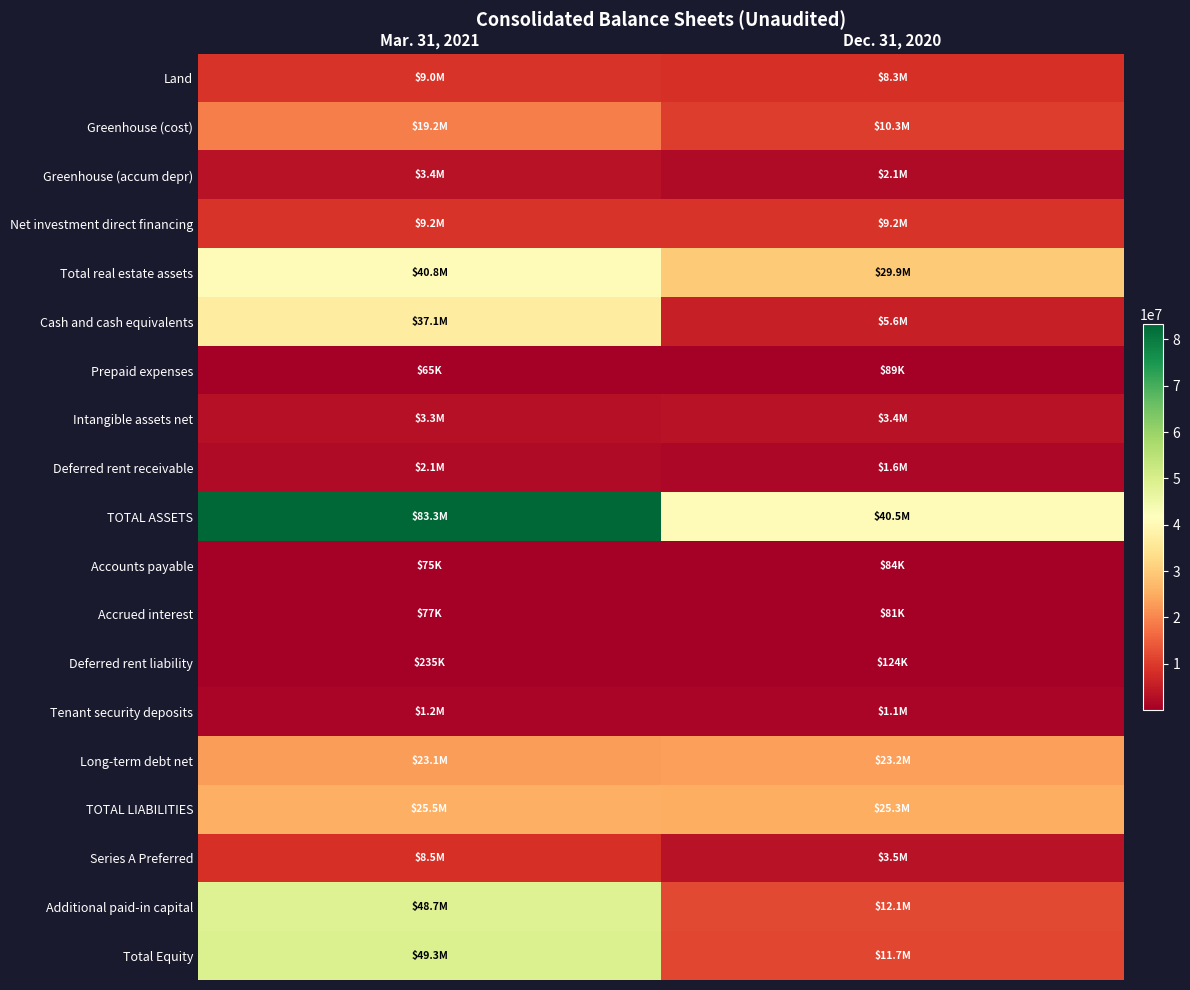

What is the difference between the highest and lowest values at Mar. 31, 2021?

83273304